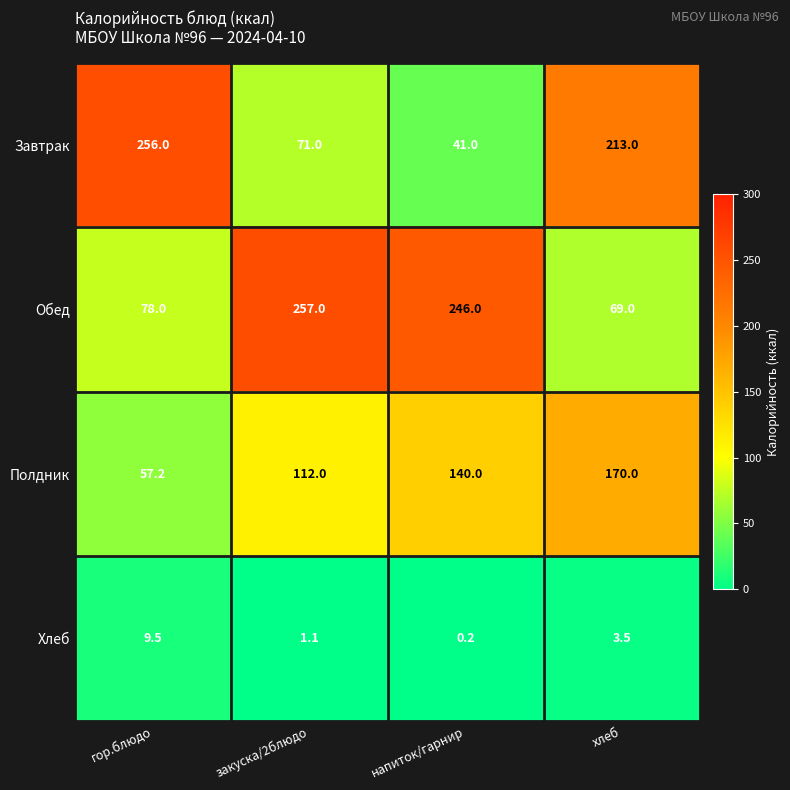

At which category is the sum across all series the highest?

хлеб